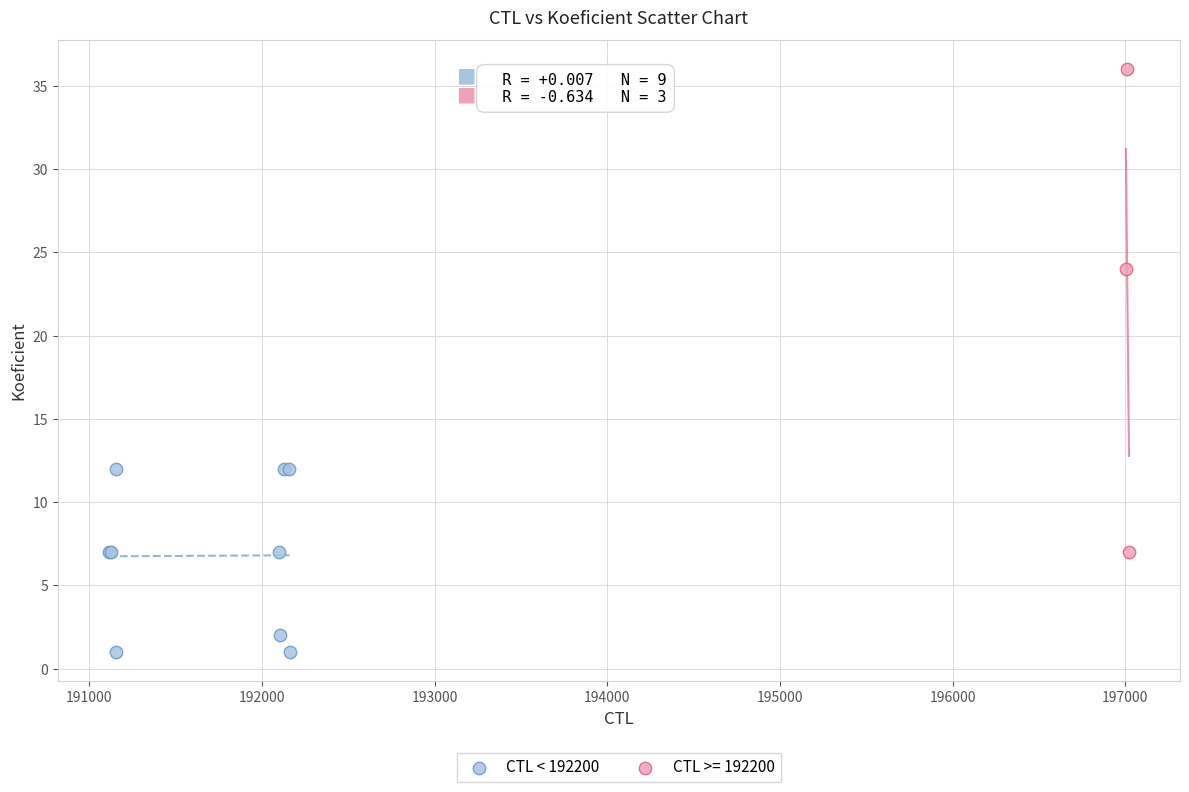

Which series contains the highest Y value?

CTL >= 192200